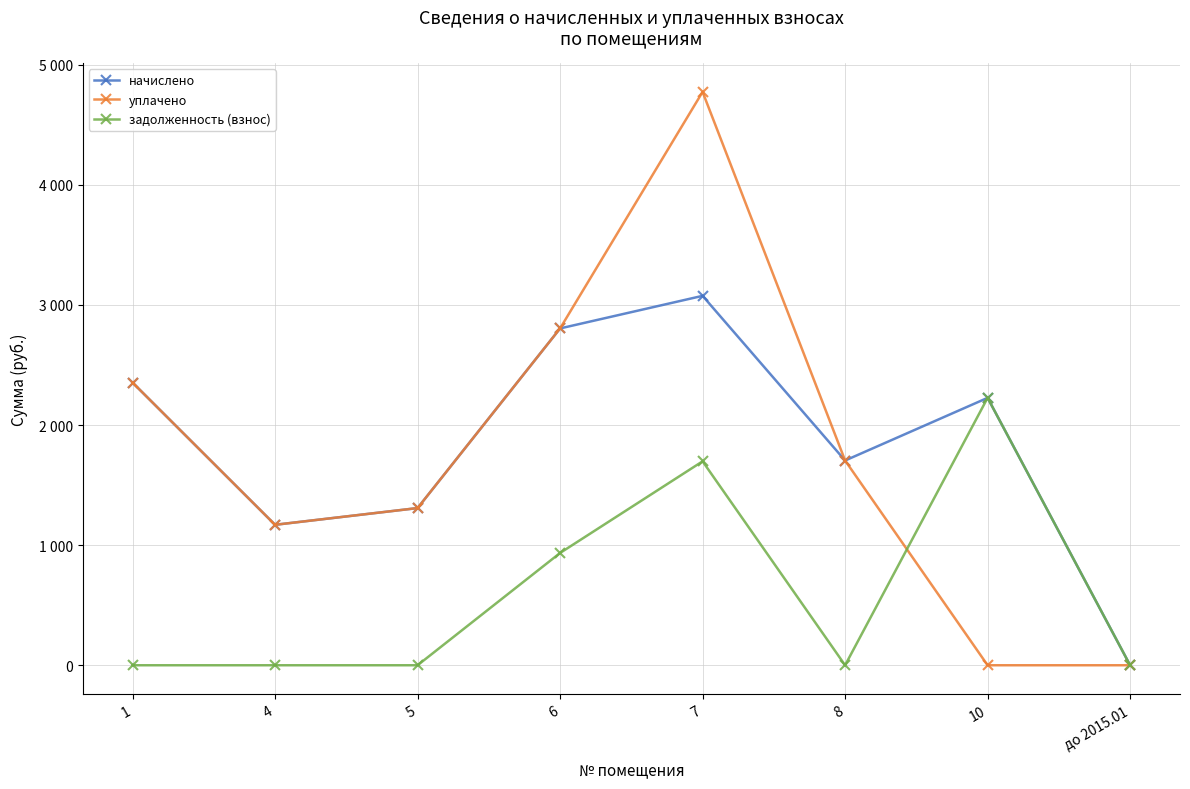

The value of задолженность (взнос) at 6 is 934.8. True or false?

True